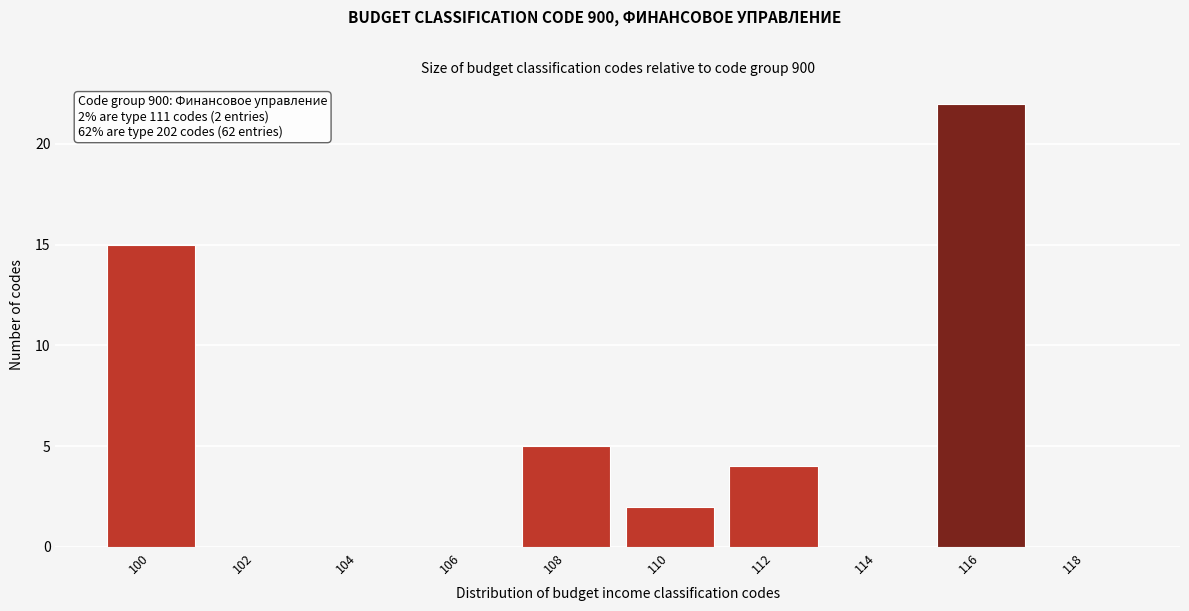

Reading right to left, list all the values displayed in this chart.

118=0	116=22	114=0	112=4	110=2	108=5	106=0	104=0	102=0	100=15